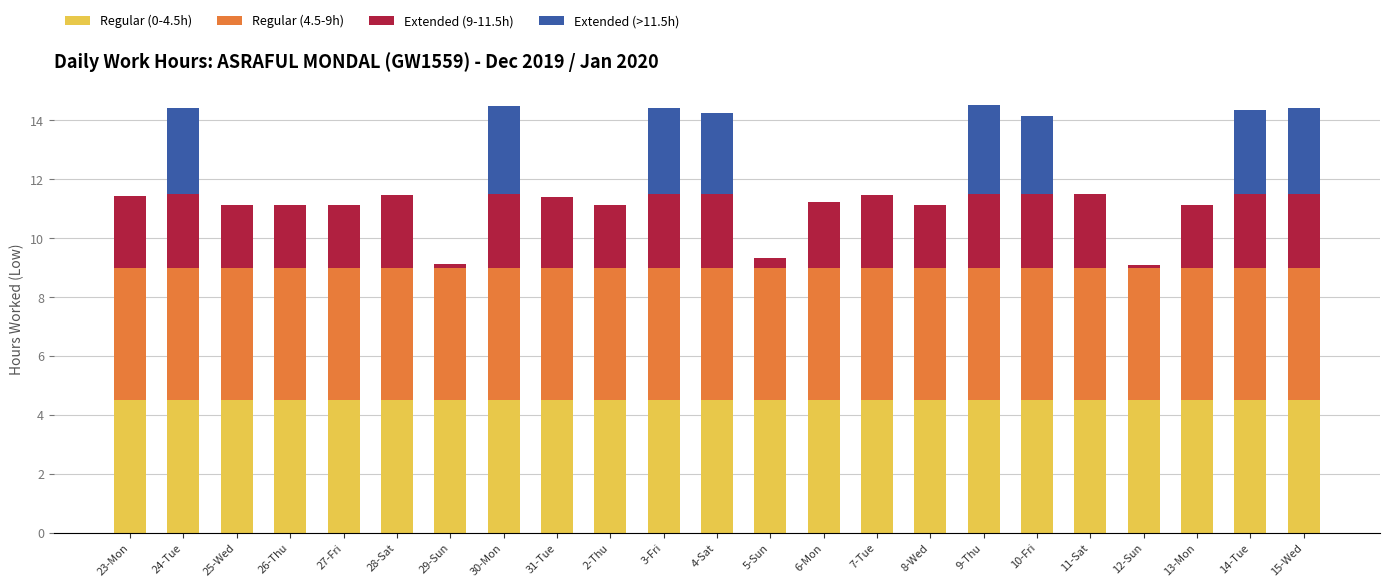

What is the highest value of the Regular (0-4.5h) series?

4.5